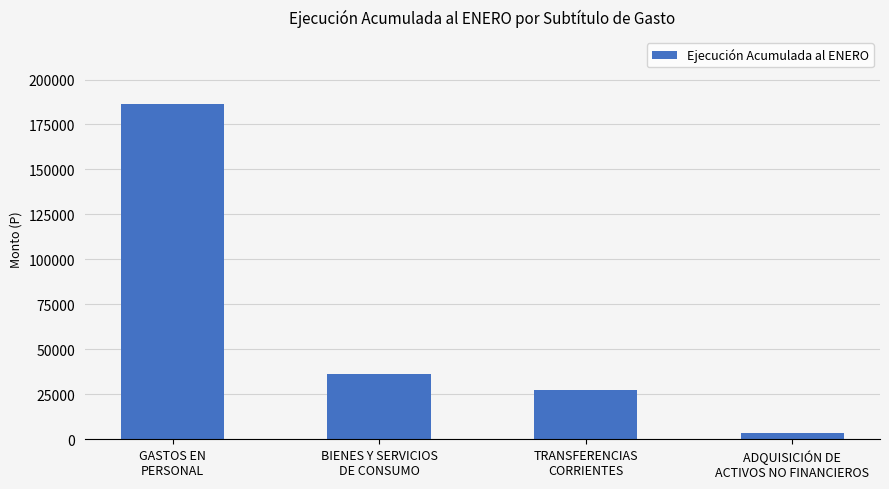

What is the maximum value shown in the chart?

186251